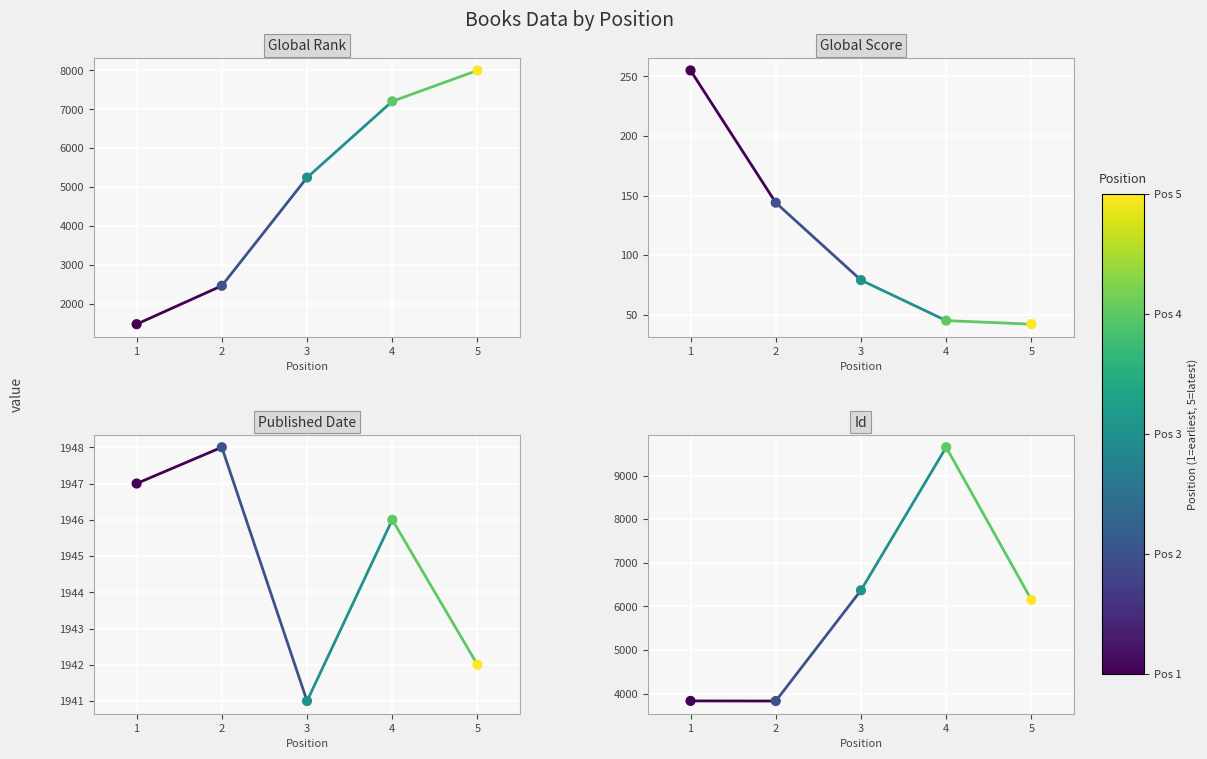

At how many categories does at least one series exceed 2756?

2